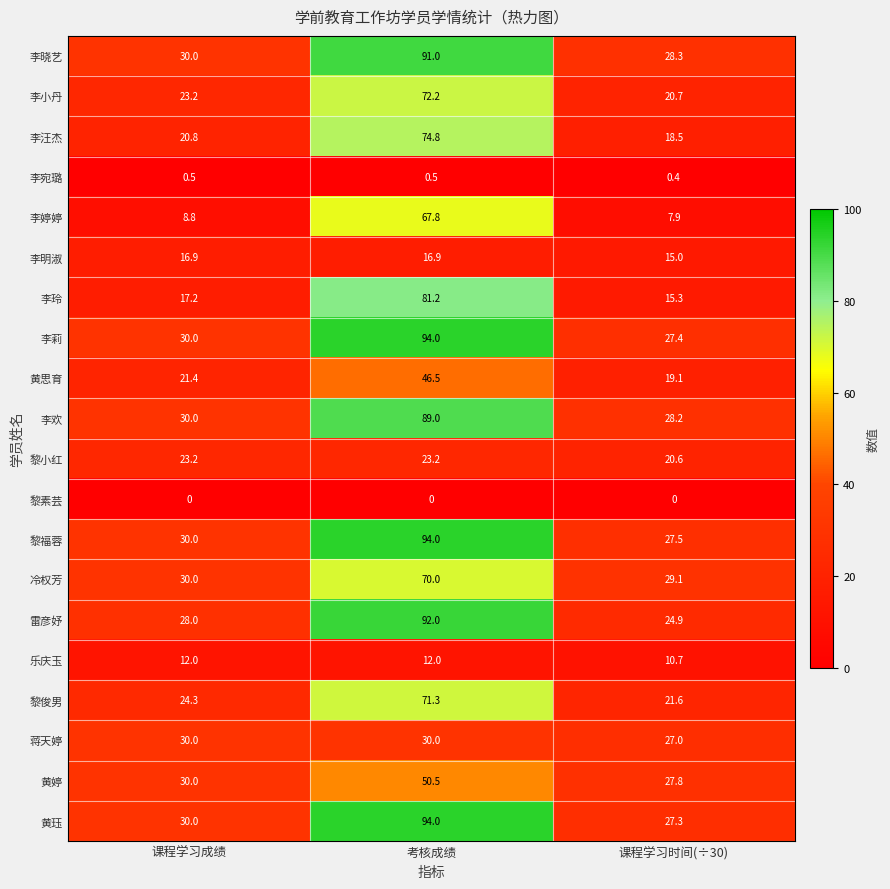

What is the difference between the 李莉 values at 课程学习时间(÷30) and 考核成绩?

66.6